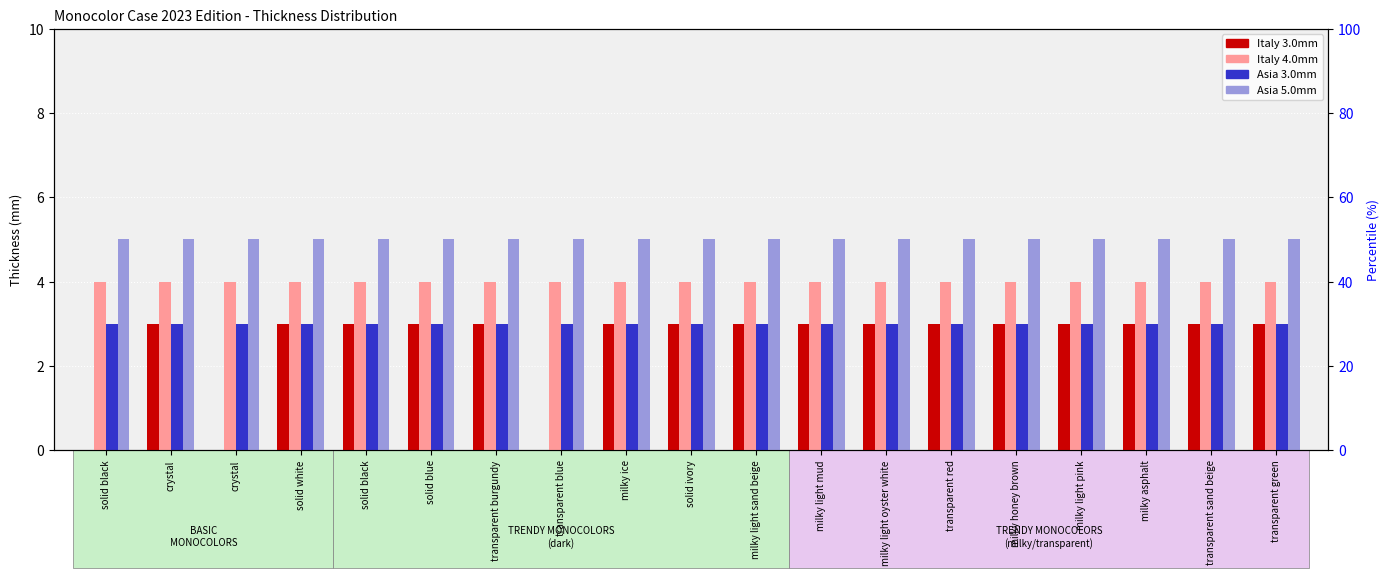

What is the lowest value of the Asia 5.0mm series?

5